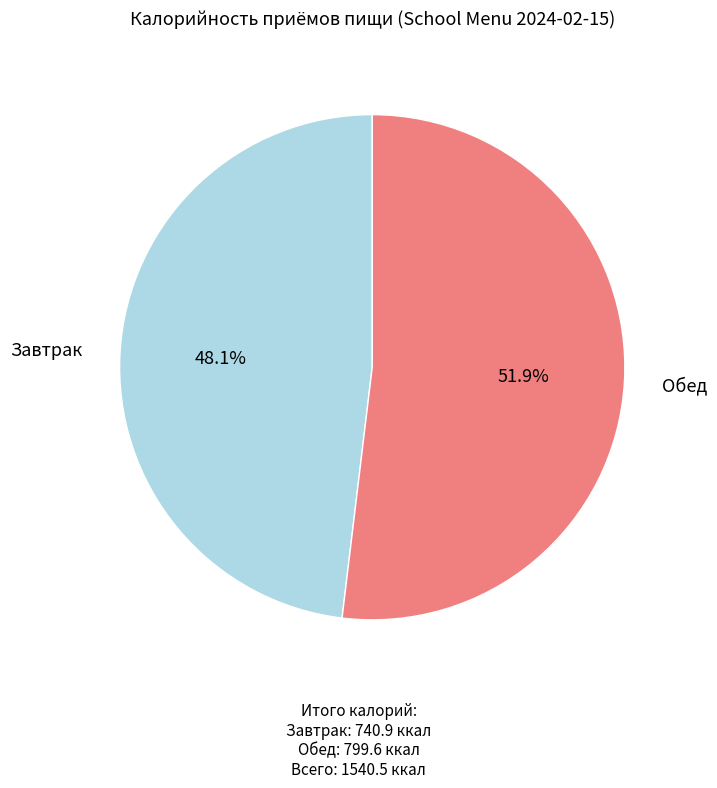

Between Завтрак and Обед, which is larger?

Обед